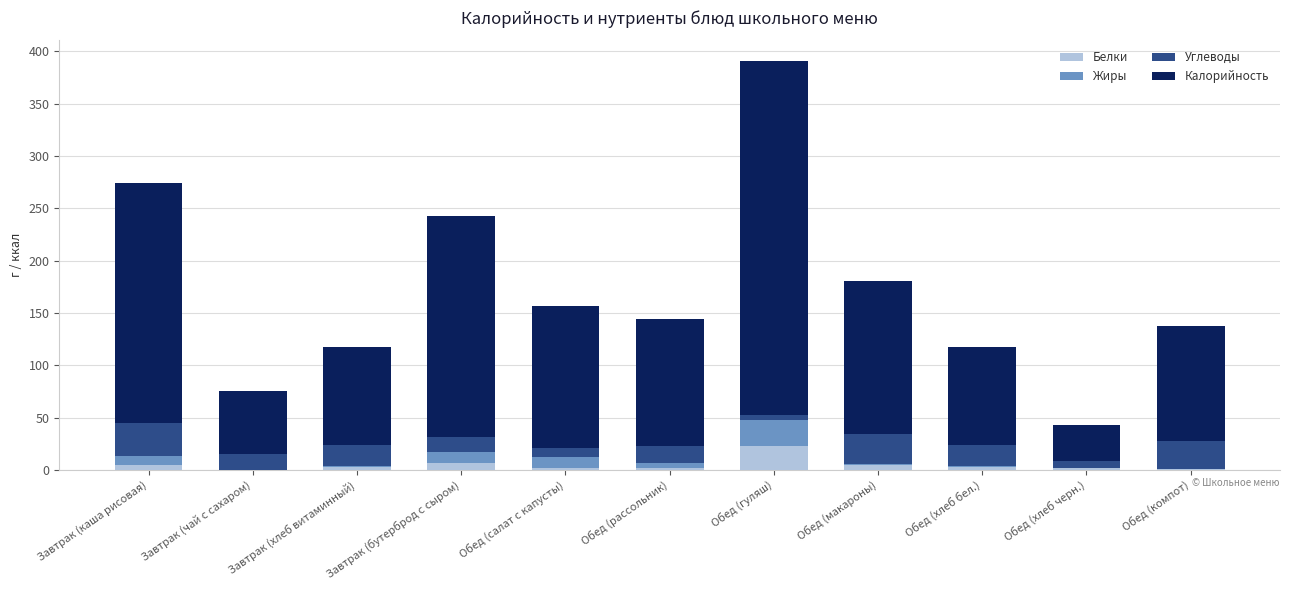

Which category has the highest value in the Белки series?

Обед (гуляш)